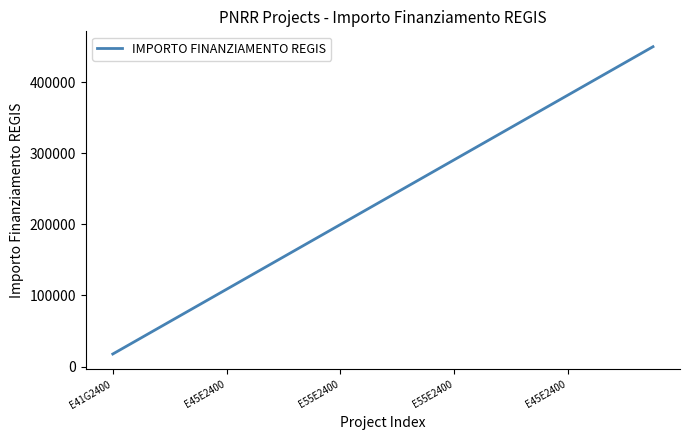

What is the greatest value displayed?

449924.8